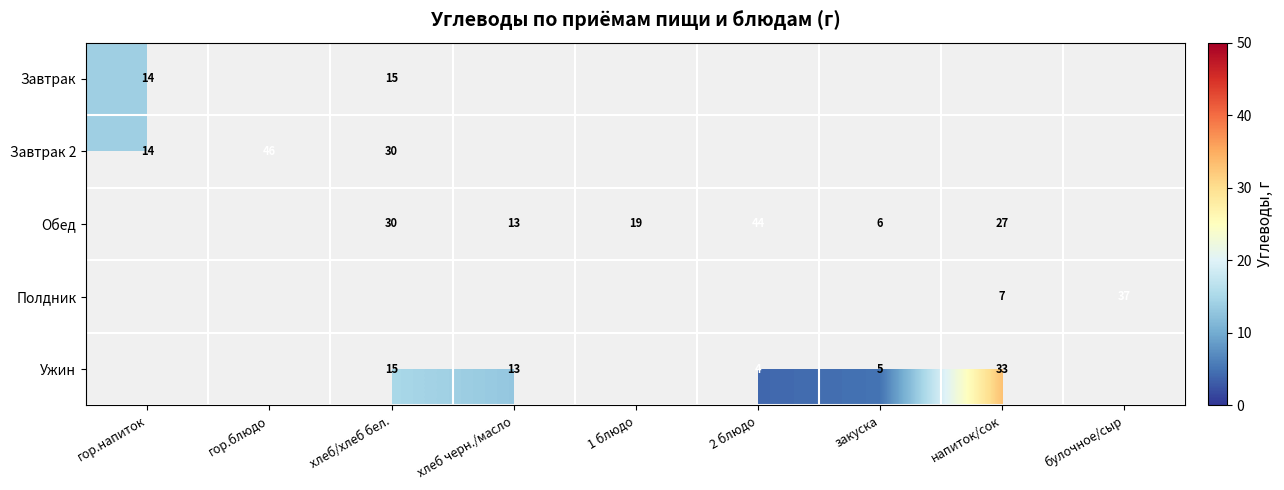

True or false: Ужин has a value of 3 at хлеб черн./масло.

False